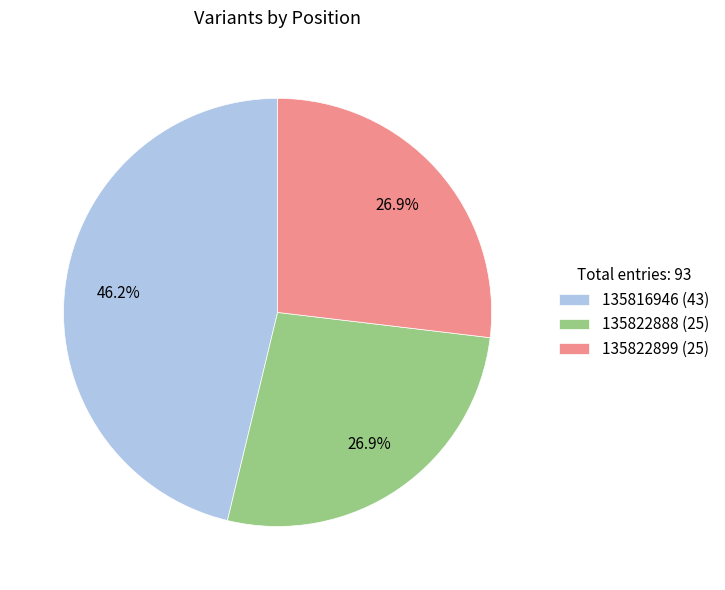

How many slices are in this pie chart?

3